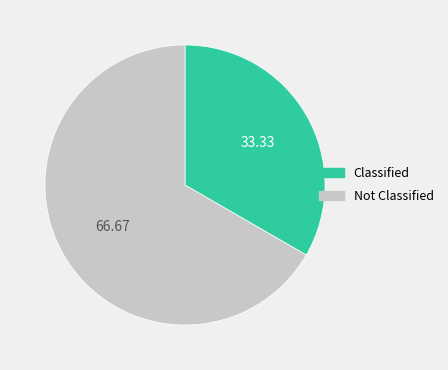

What is the largest slice in the pie chart?

Not Classified